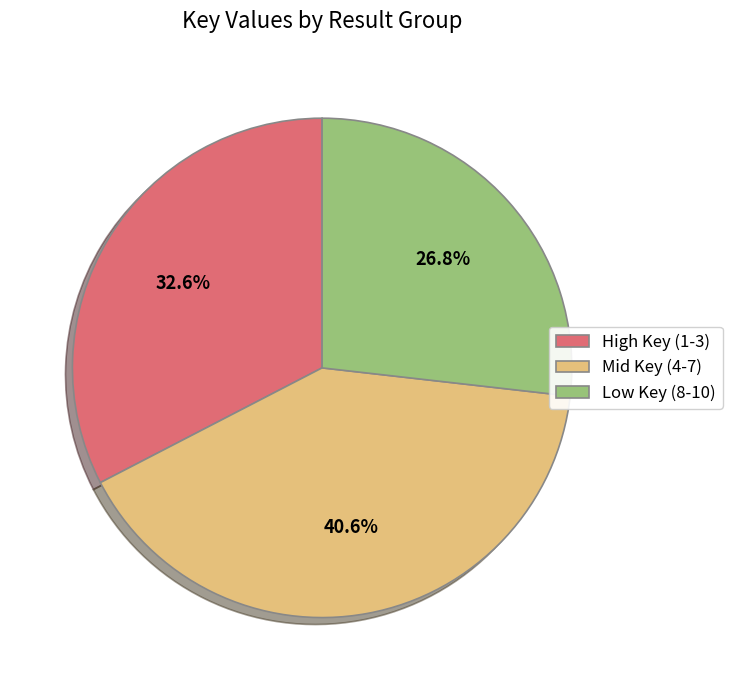

Does High Key (1-3) represent more than half of the total?

No